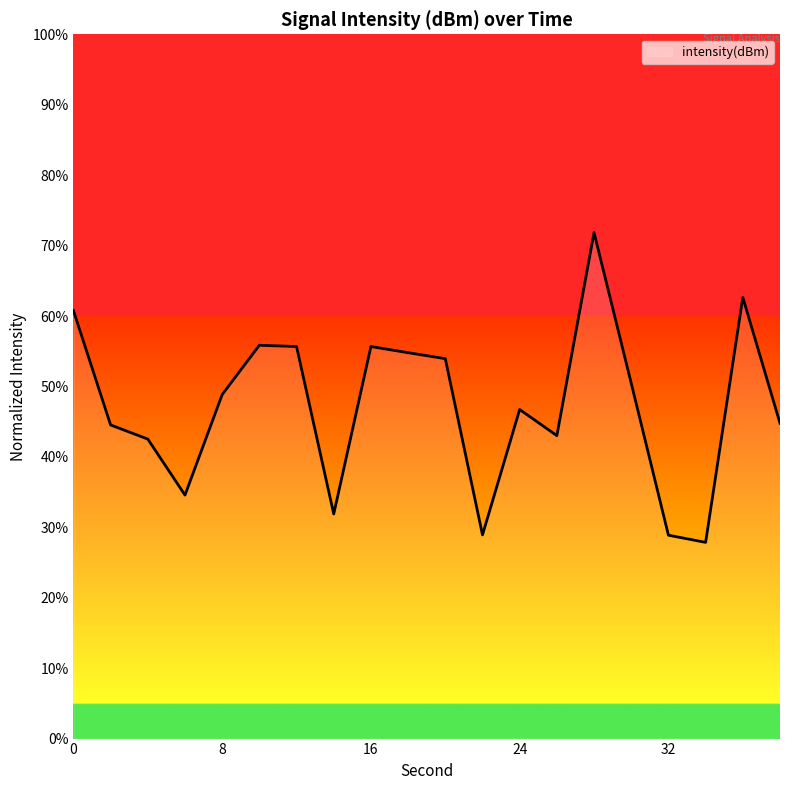

What is the minimum value shown in the chart?

27.9